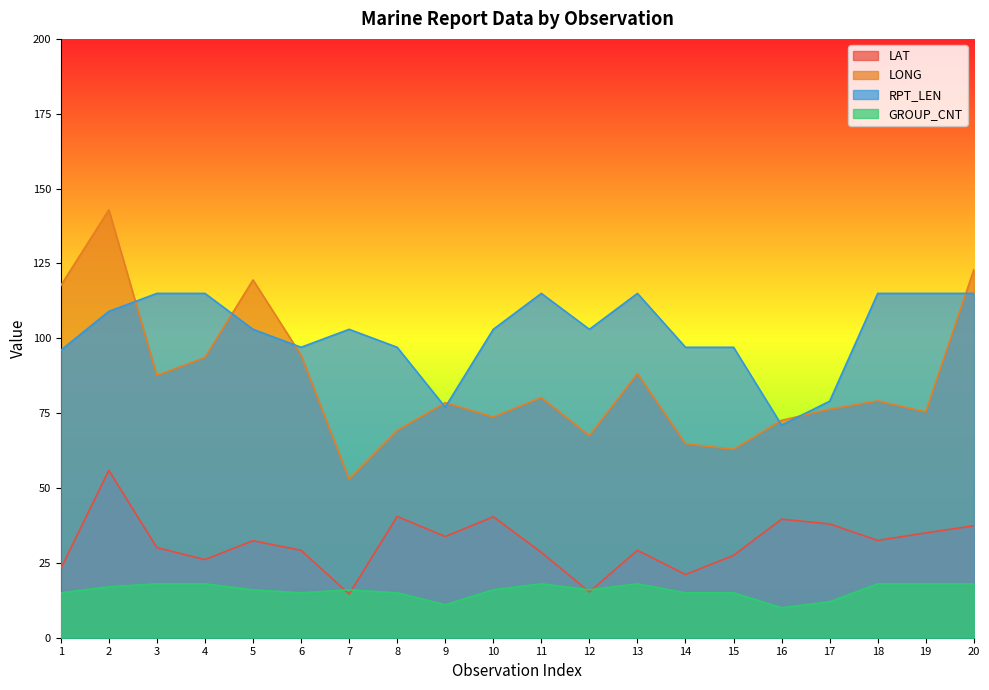

What is the difference between the highest and lowest values at 13?

97.0